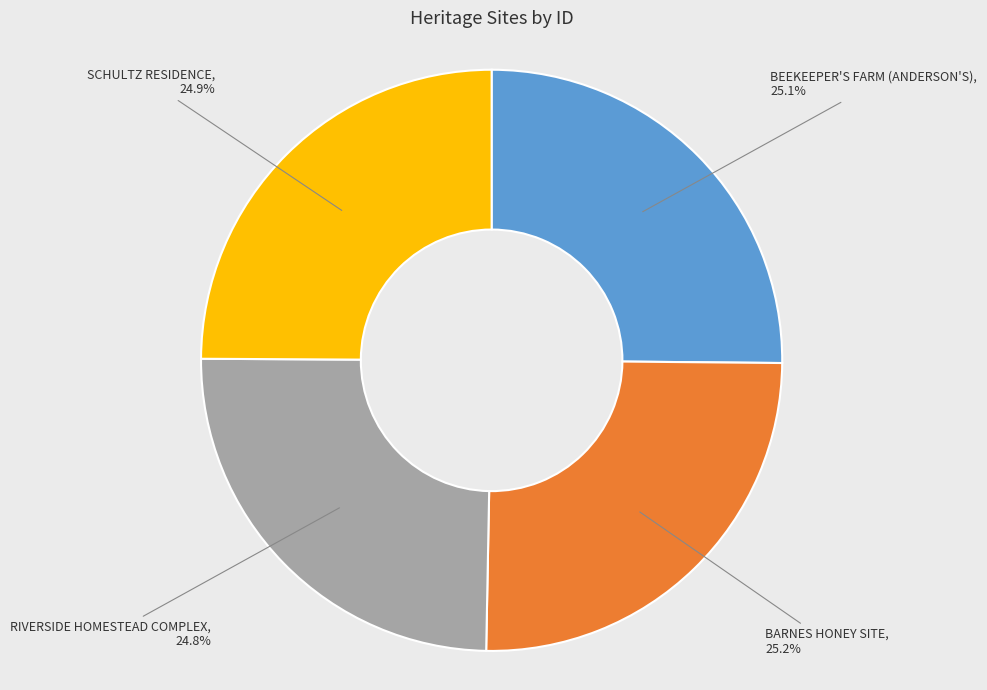

How many slices are in this pie chart?

4